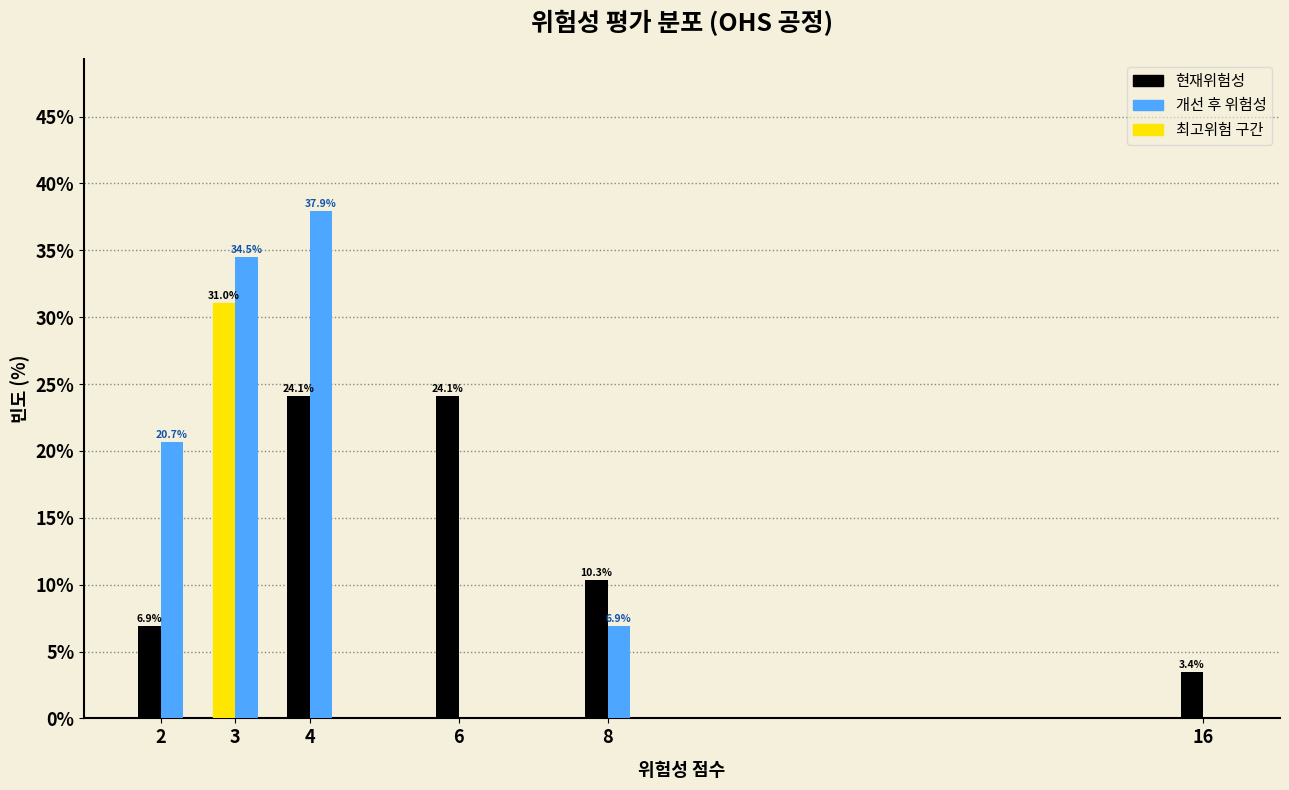

Reading left to right, extract all data points from this chart.

현재위험성: 2=6.9	3=31.0	4=24.1	6=24.1	8=10.3	16=3.4
개선 후 위험성: 2=20.7	3=34.5	4=37.9	6=0.0	8=6.9	16=0.0